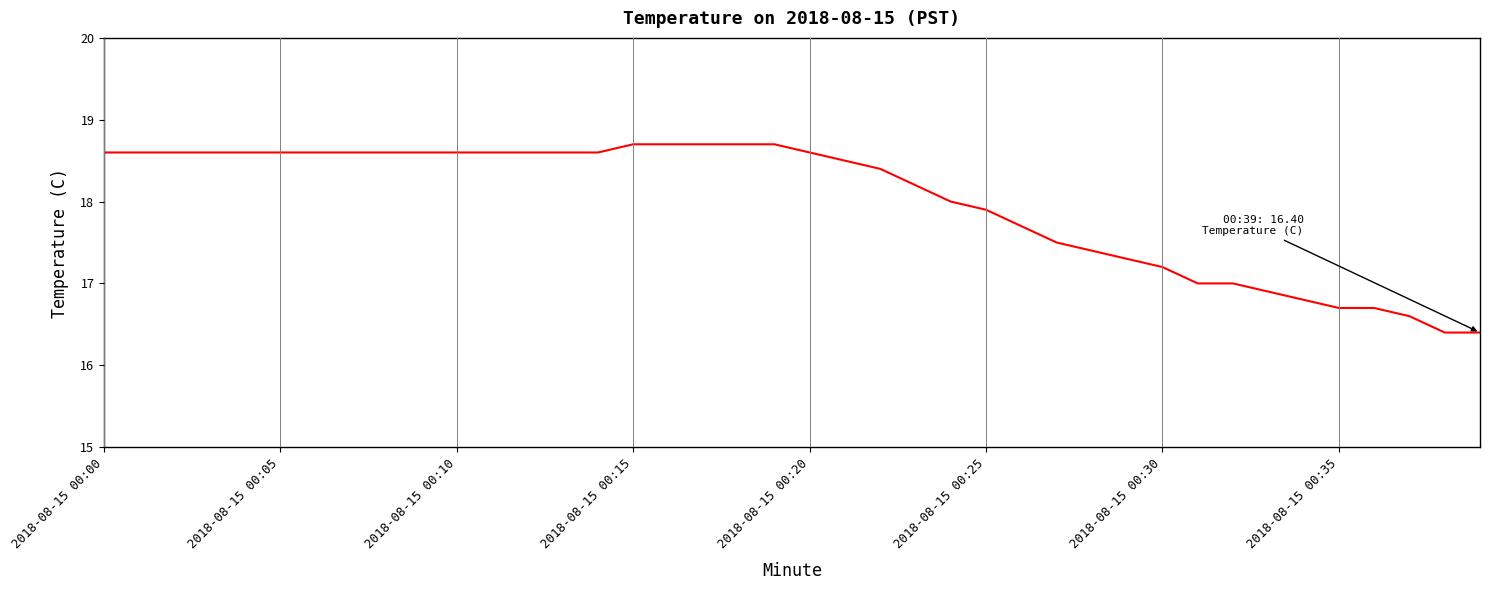

What is the difference between the maximum and minimum values?

2.3